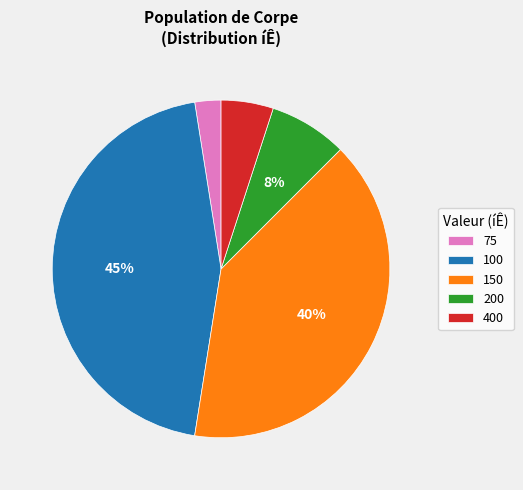

The 75 slice represents 2% of the pie. True or false?

True